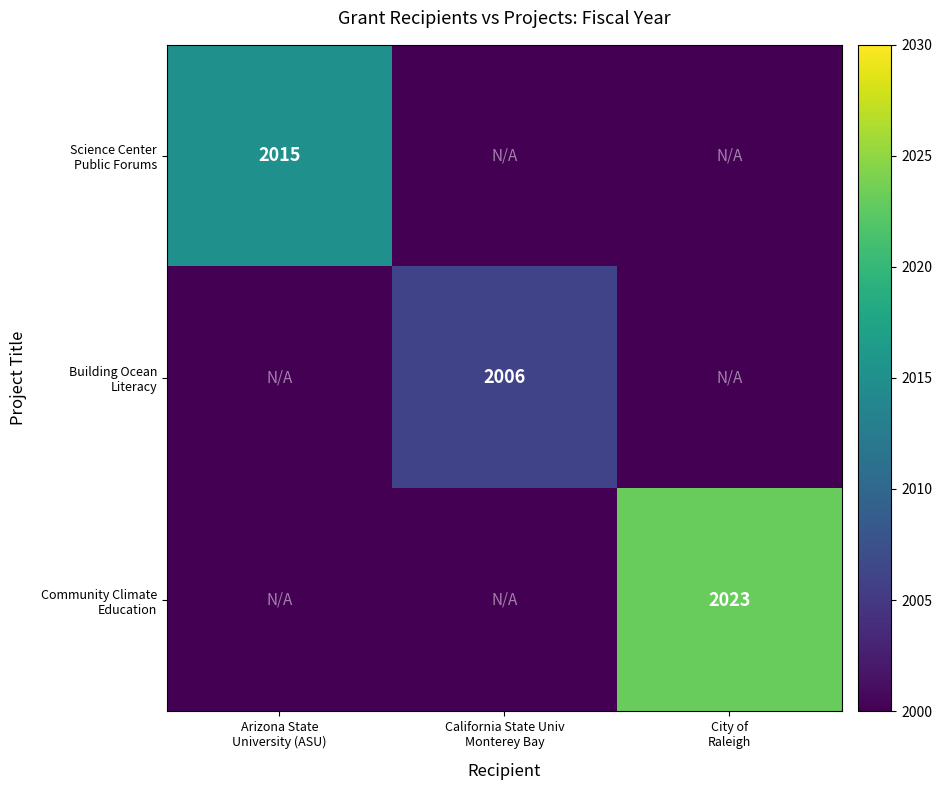

How many distinct data groups are displayed?

3